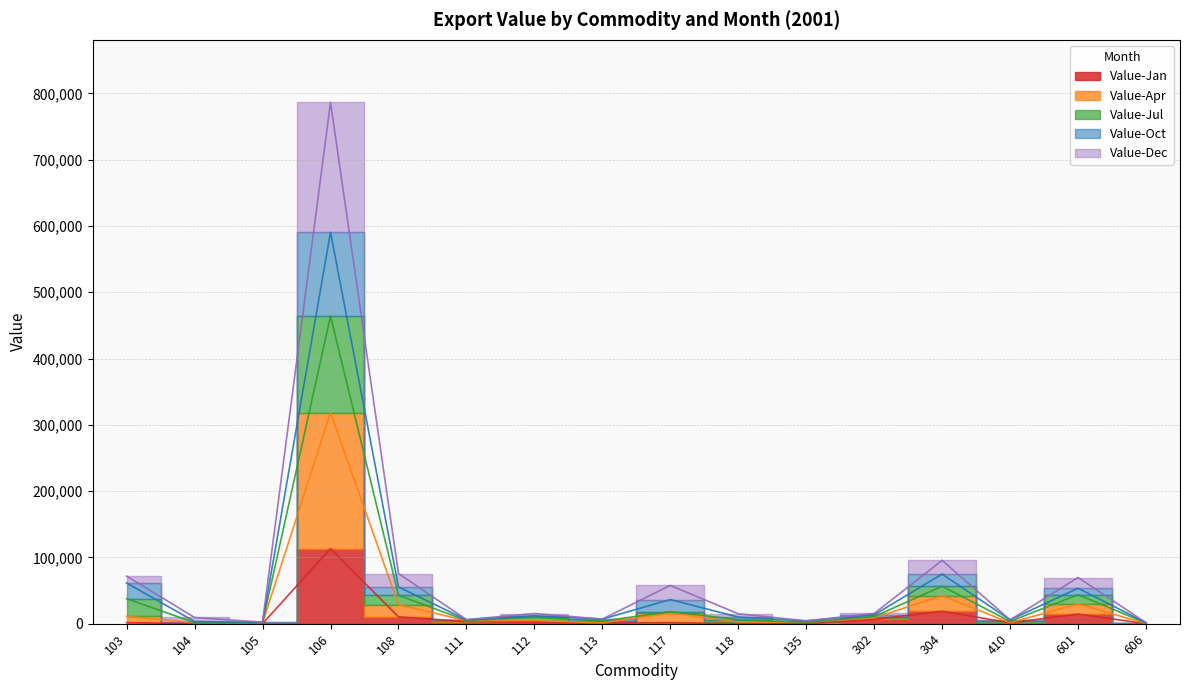

At which category does Value-Apr reach its first local peak?

106